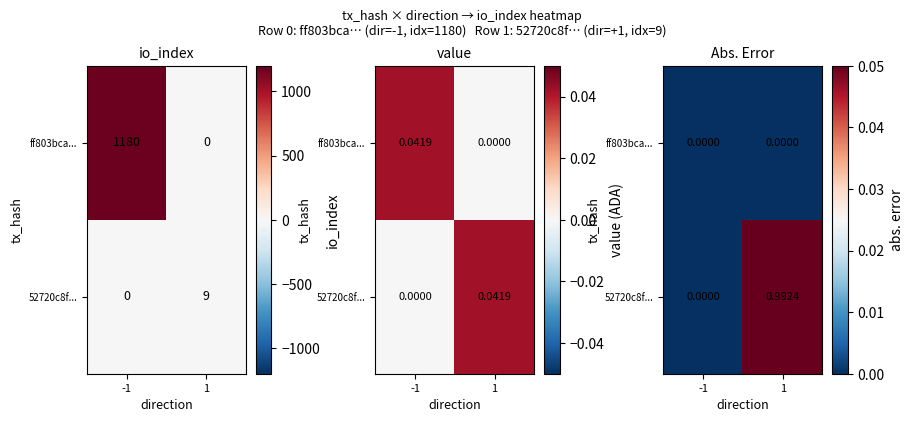

Which series has the largest total across all categories?

52720c8f...